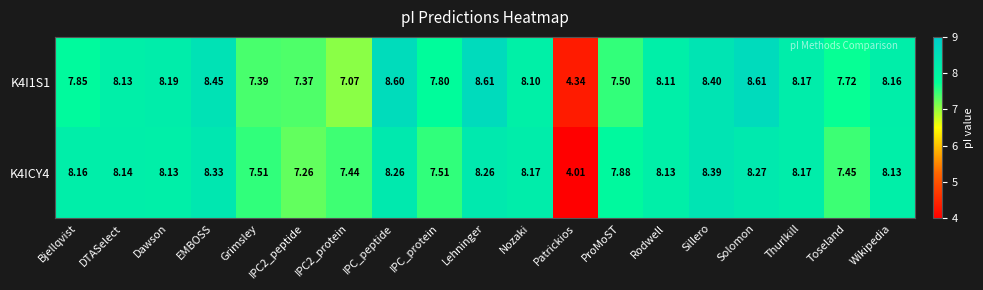

Which category has the highest value in the K4ICY4 series?

Sillero